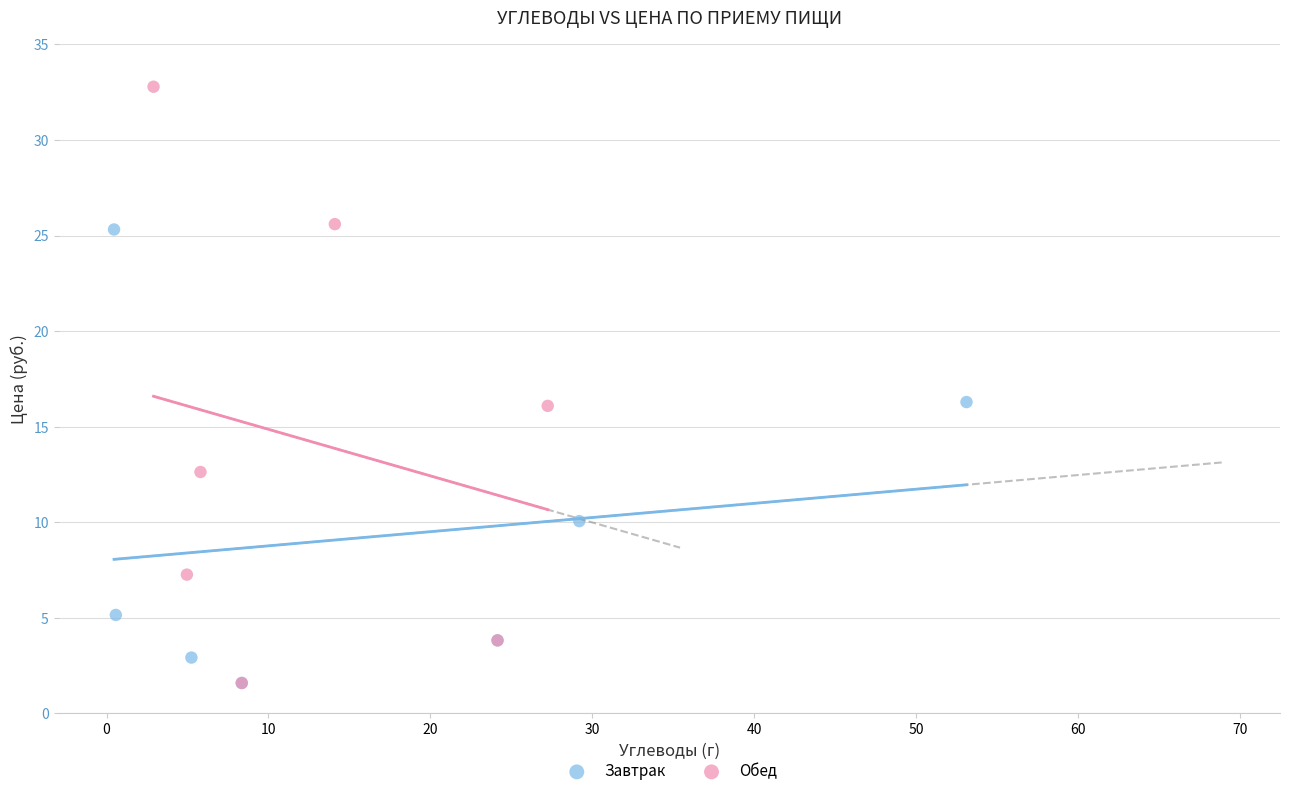

Which series contains the highest Y value?

Обед